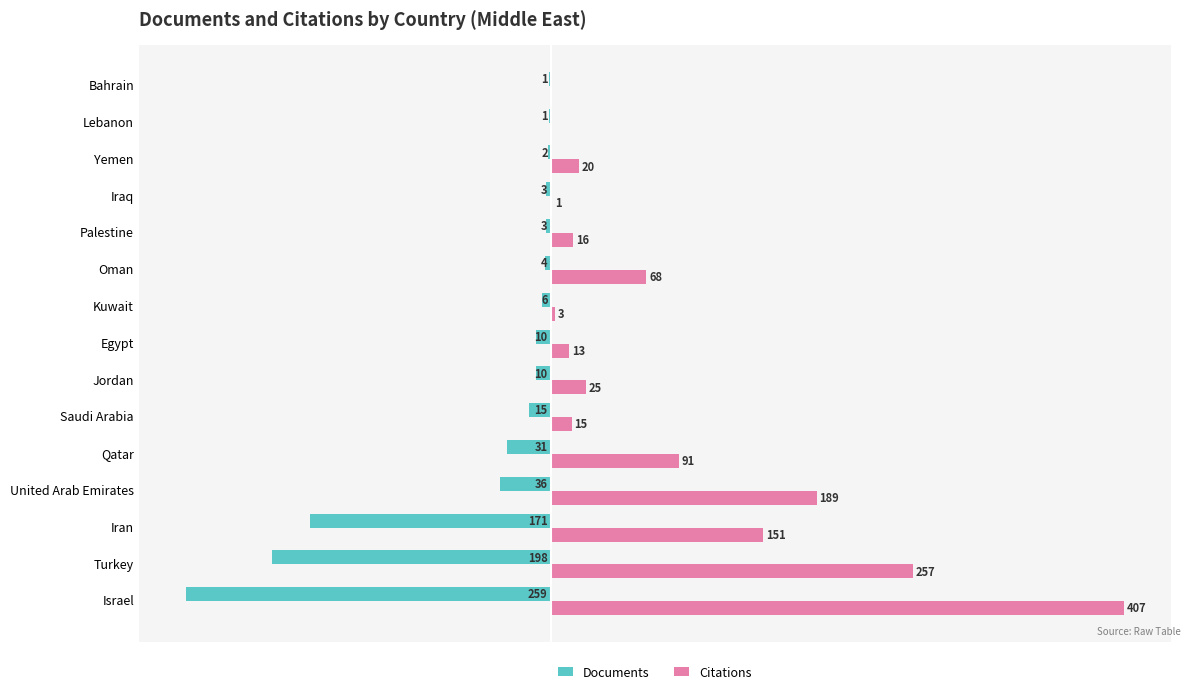

At which category is the sum across all series the highest?

United Arab Emirates